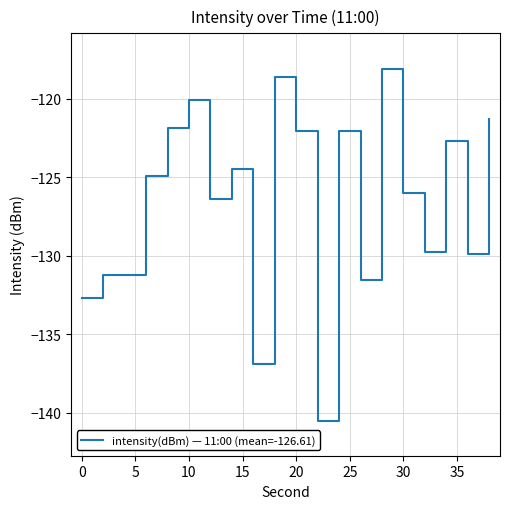

What is the maximum value shown in the chart?

-118.1